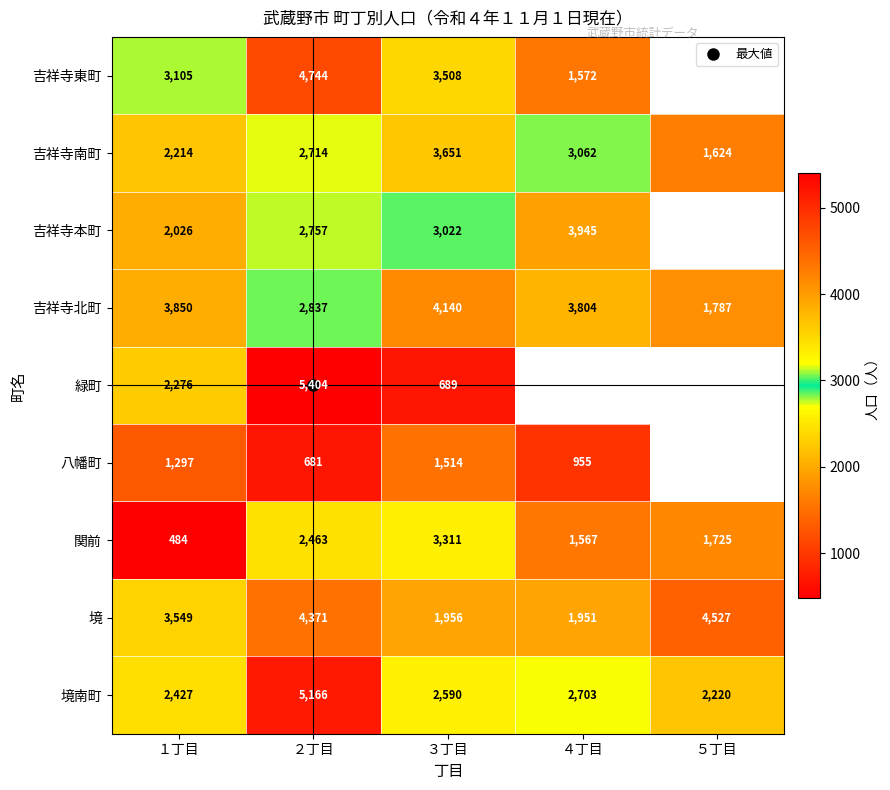

What is the total value across all series at ２丁目?

31137.0